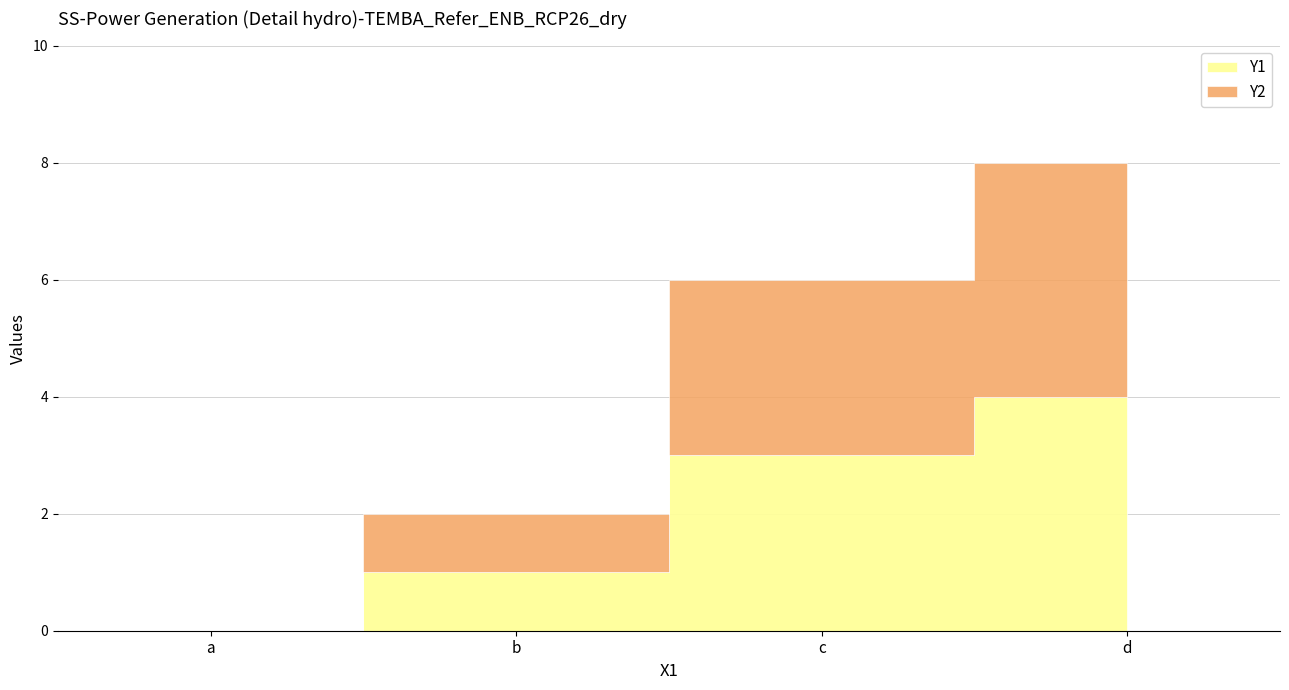

Which series has the largest total across all categories?

Y2